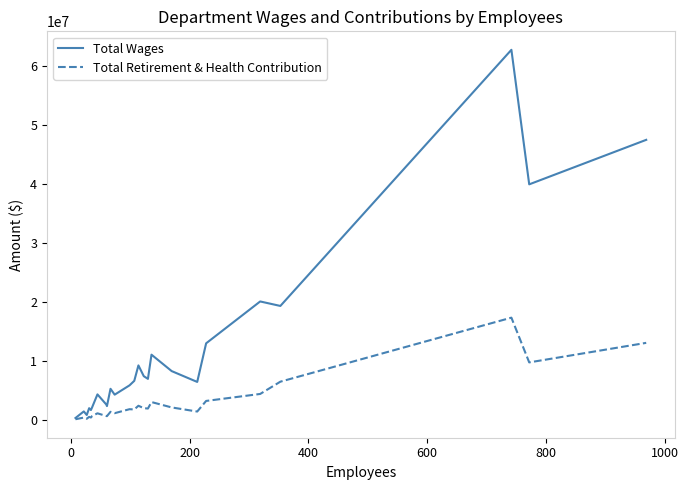

List the series in order of their peak value, highest first.

Total Wages, Total Retirement & Health Contribution